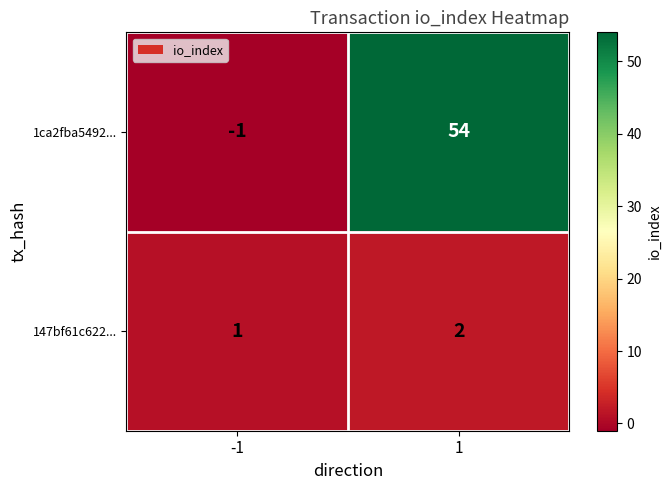

Is it true that 1ca2fba5492... equals 54 at 1?

True